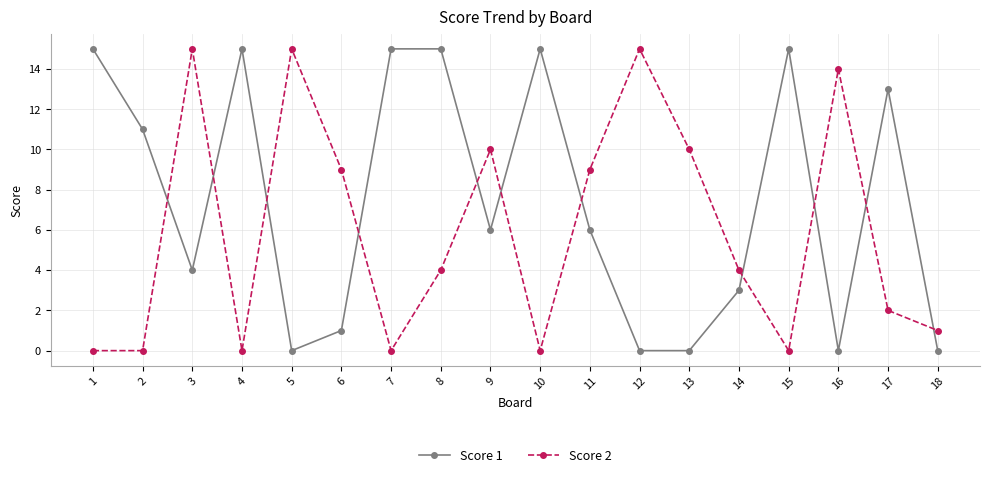

Where does the Score 1 series first go above 6?

1